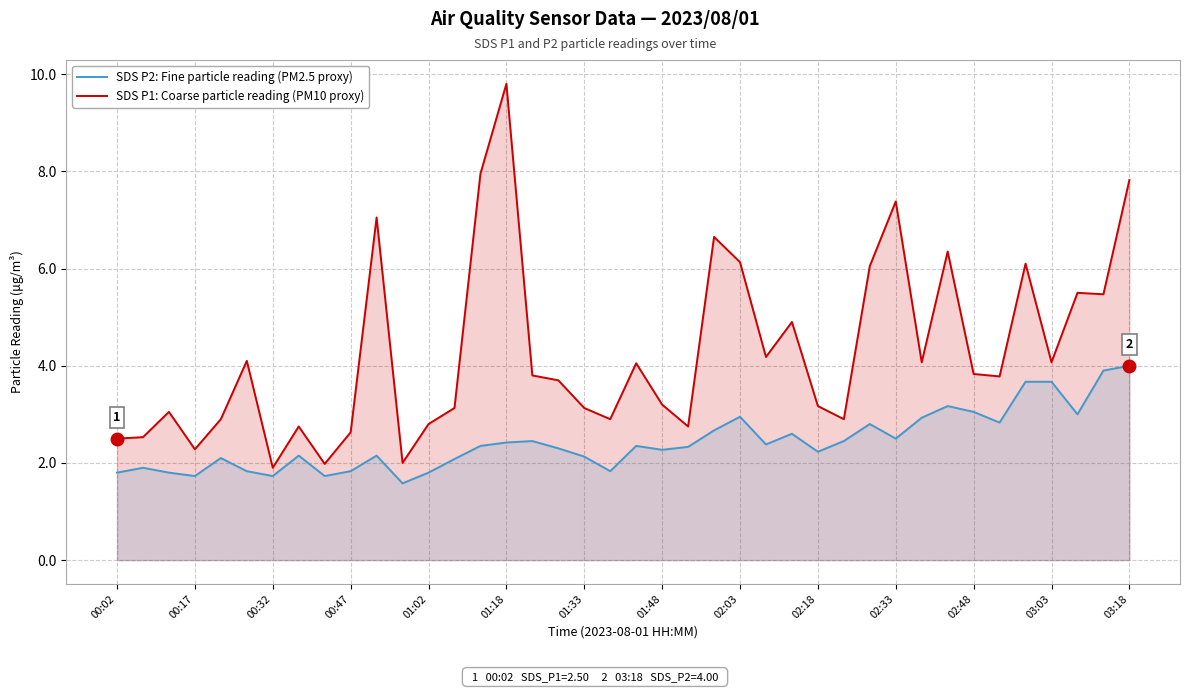

What is the smallest value displayed?

1.6